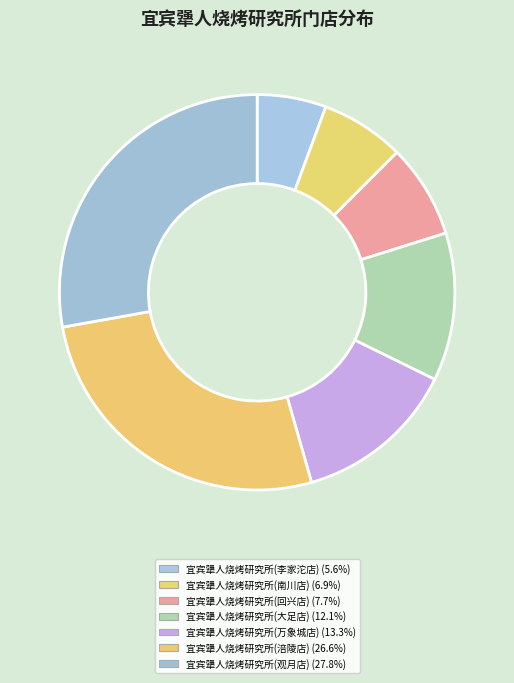

To the nearest percent, what is the combined percentage of 宜宾犟人烧烤研究所(回兴店) and 宜宾犟人烧烤研究所(大足店)?

20%